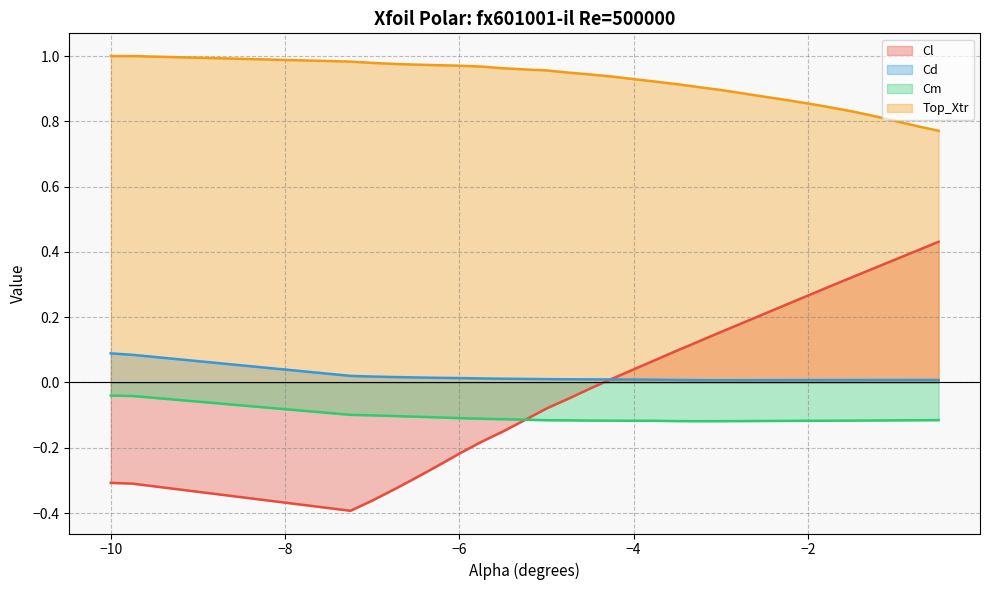

How many interior local valleys does the Cl series have?

1